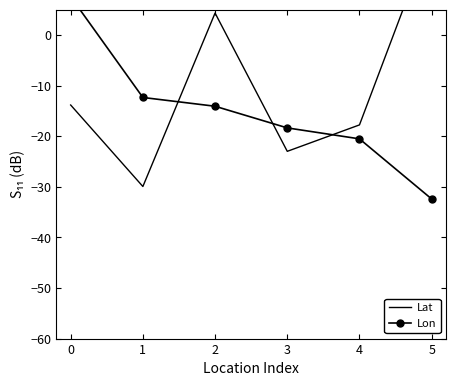

What is the sum of all Lon values?

-90.0